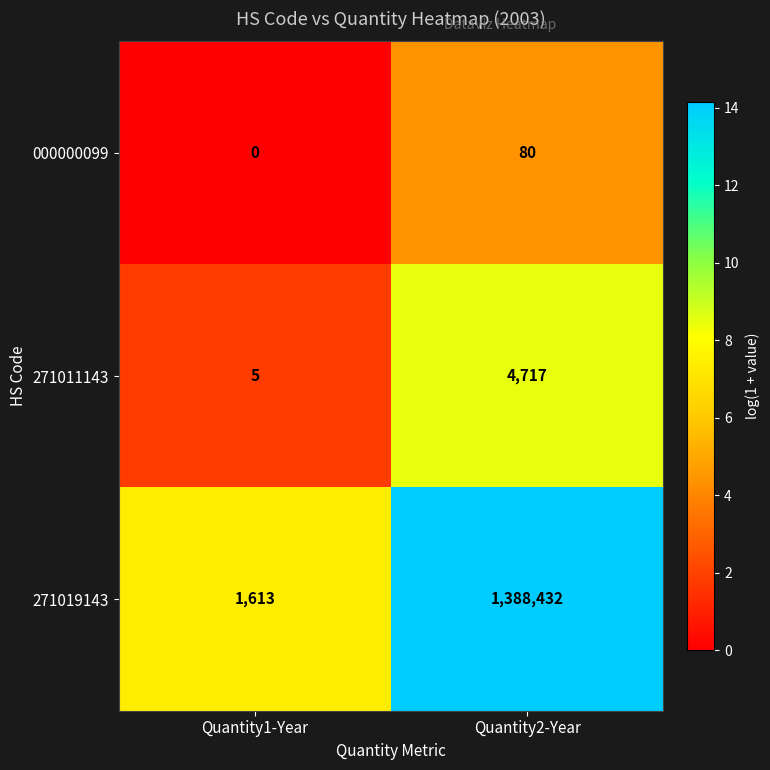

What is the spread (max minus min) of values at Quantity2-Year?

1388352